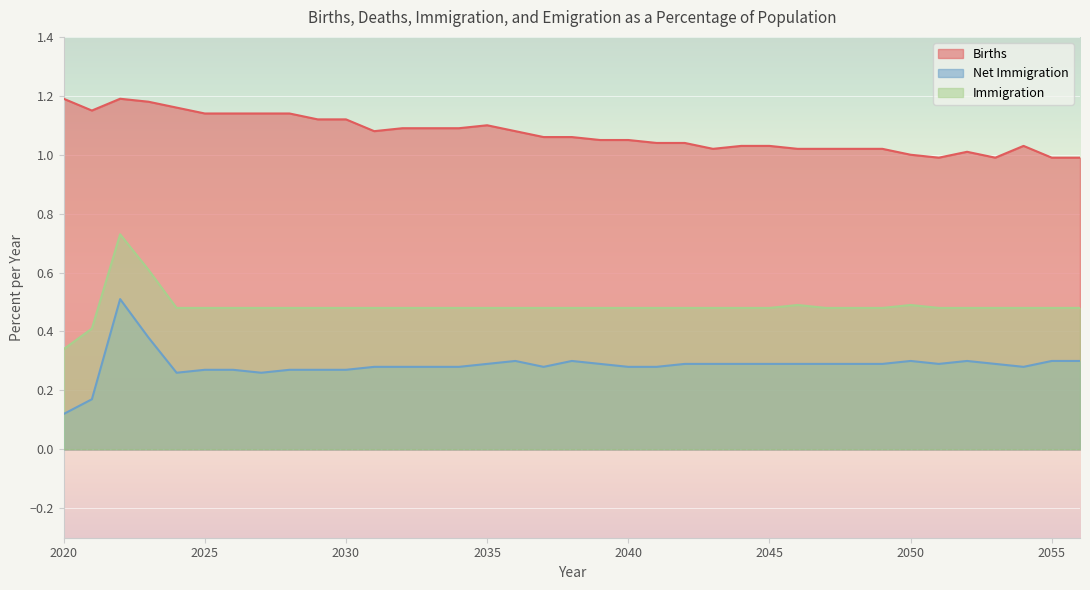

At which category is the sum across all series the highest?

2022